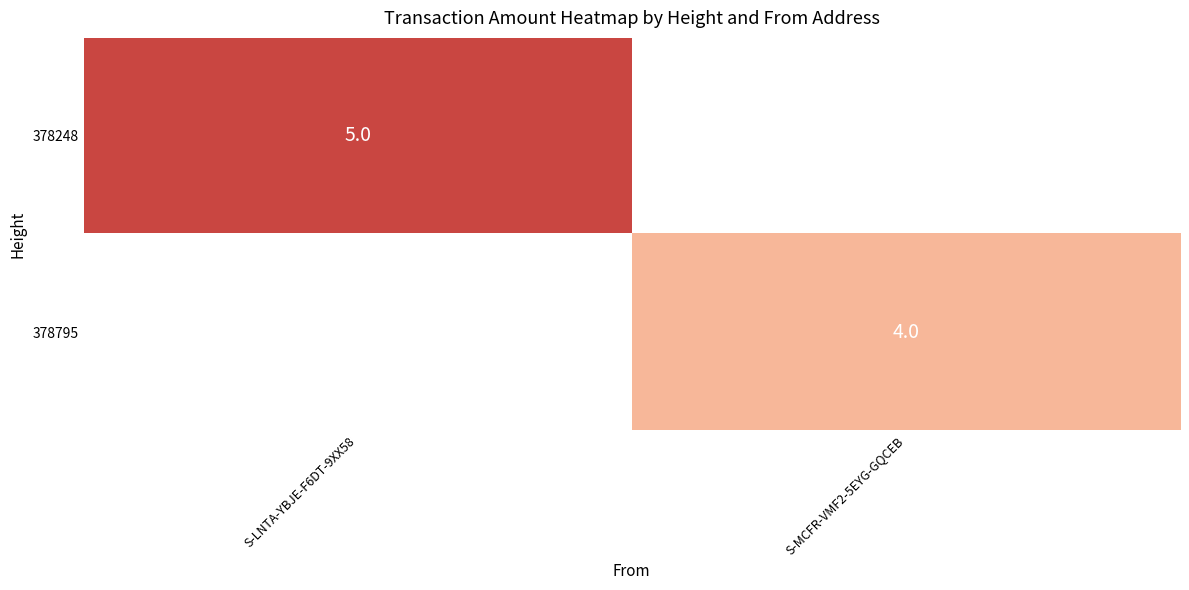

Is the value of 378795 at S-MCFR-VMF2-5EYG-GQCEB greater than the value of 378248 at S-LNTA-YBJE-F6DT-9XX58?

No